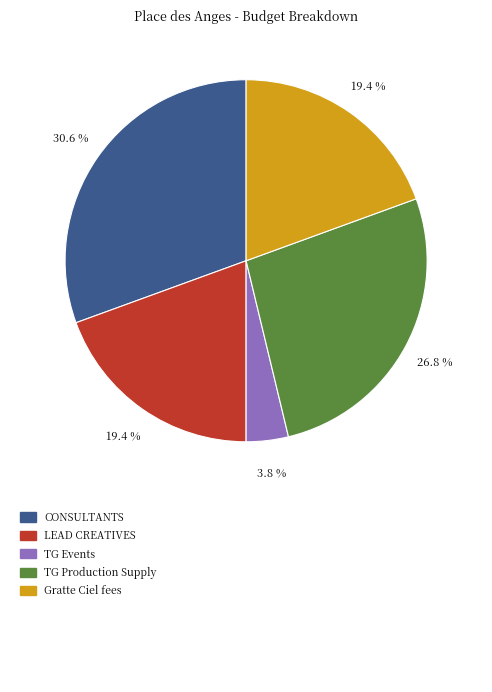

Does any single category account for the majority?

No